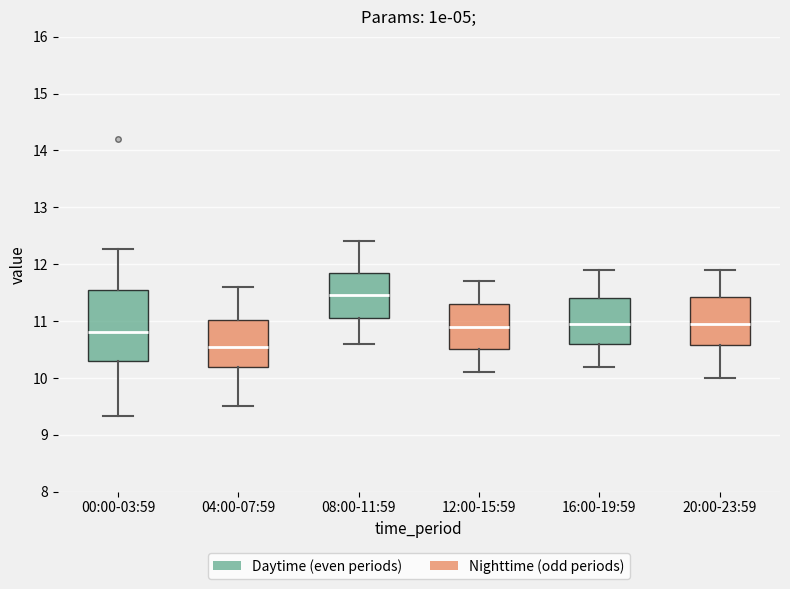

Reading left to right, read every box against the y-axis: the position of its median line, the range the box covers, and the ends of its whiskers. The values are not printed on the chart, so give them approximately, as read against the axis.

00:00-03:59: median 10.8, box 10.3 to 11.5, whiskers 9.3 to 12.3
04:00-07:59: median 10.6, box 10.2 to 11.0, whiskers 9.5 to 11.6
08:00-11:59: median 11.5, box 11.1 to 11.9, whiskers 10.6 to 12.4
12:00-15:59: median 10.9, box 10.5 to 11.3, whiskers 10.1 to 11.7
16:00-19:59: median 11.0, box 10.6 to 11.4, whiskers 10.2 to 11.9
20:00-23:59: median 11.0, box 10.6 to 11.4, whiskers 10.0 to 11.9